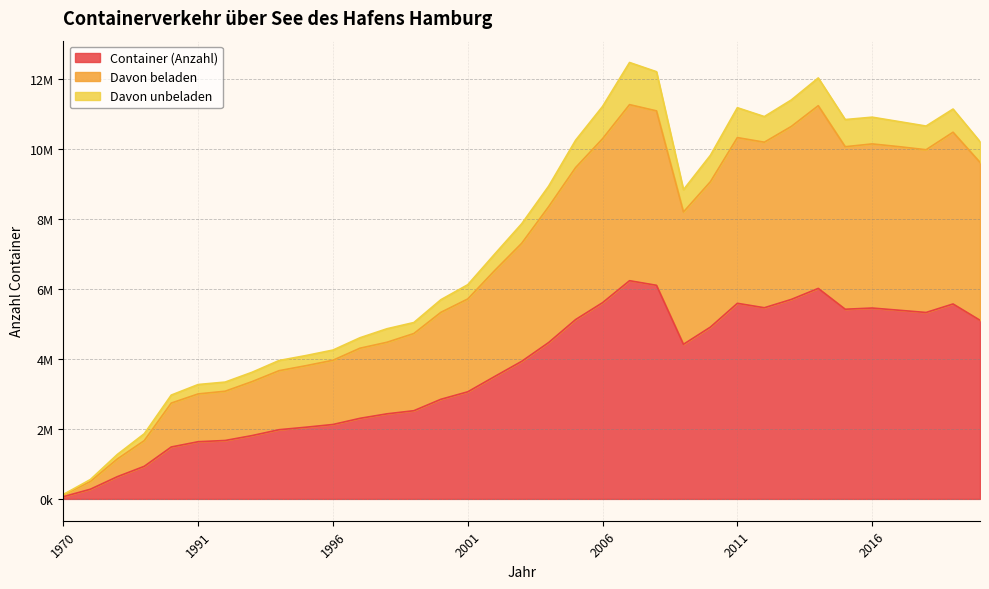

What is the sum of all Container (Anzahl) values?

127117498